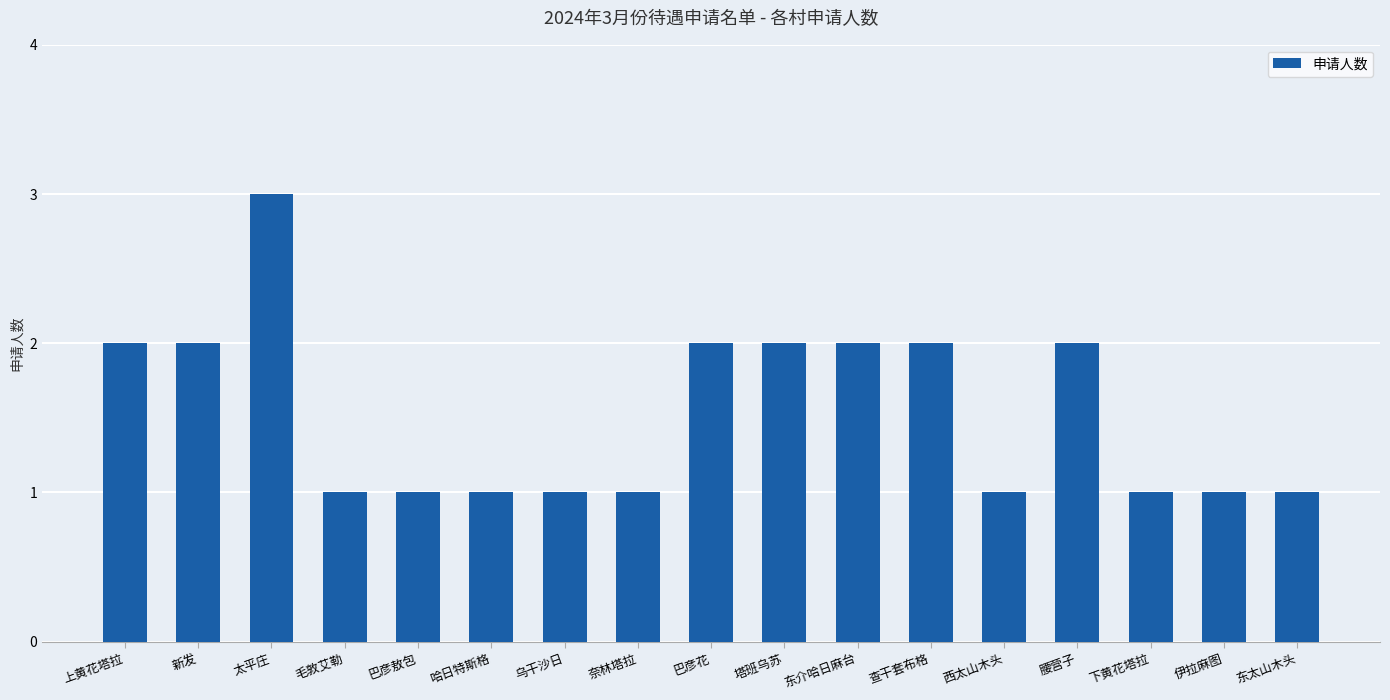

What is the sum of the values at 新发 and 哈日特斯格?

3